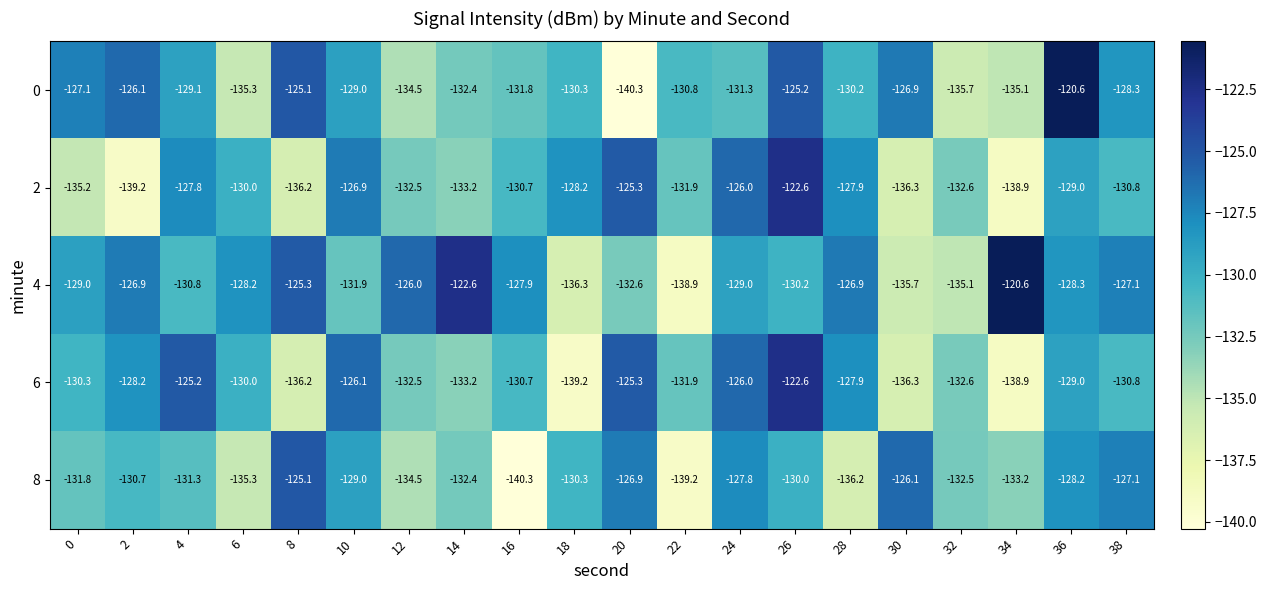

How many data points in 4 are above -128?

8